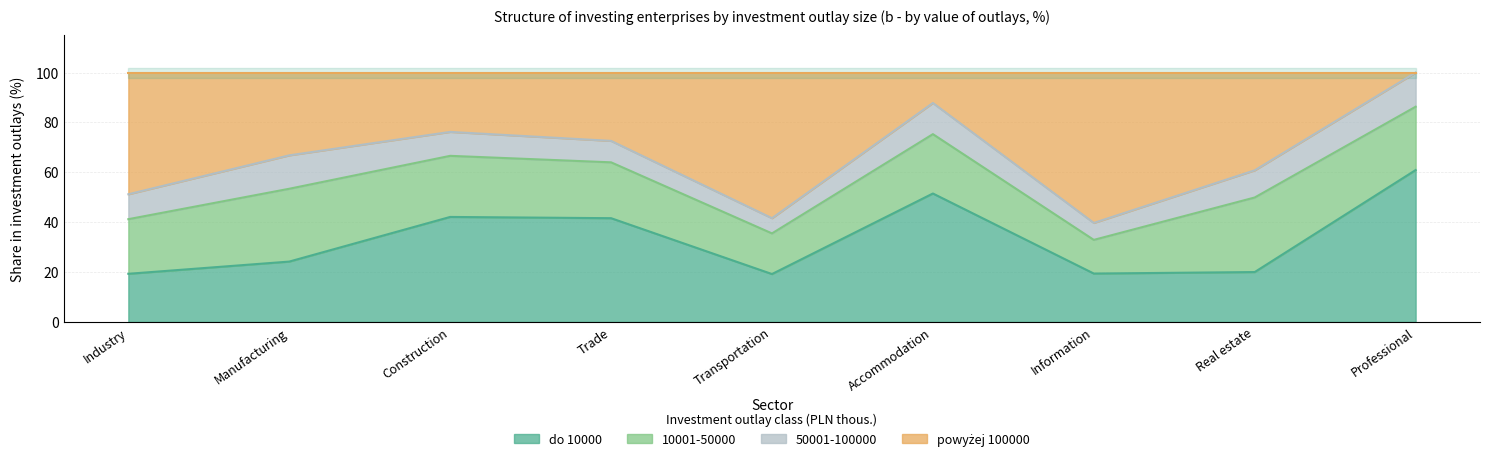

The value of do 10000 at Trade is 41.6. True or false?

True